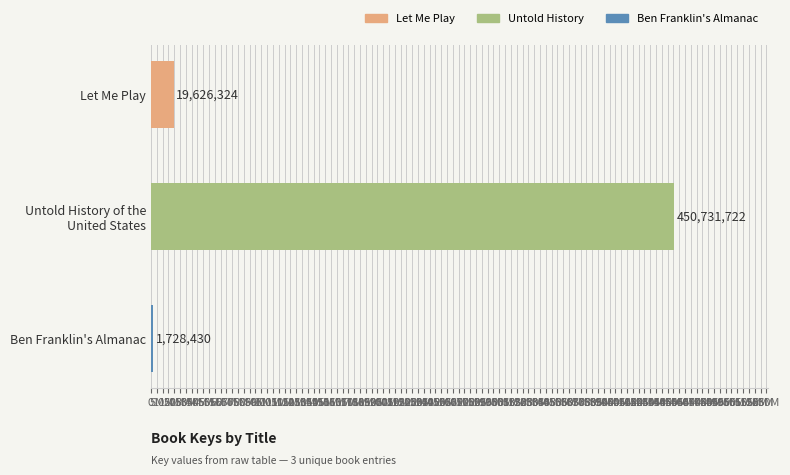

At which label is the value closest to 226230076?

Let Me Play